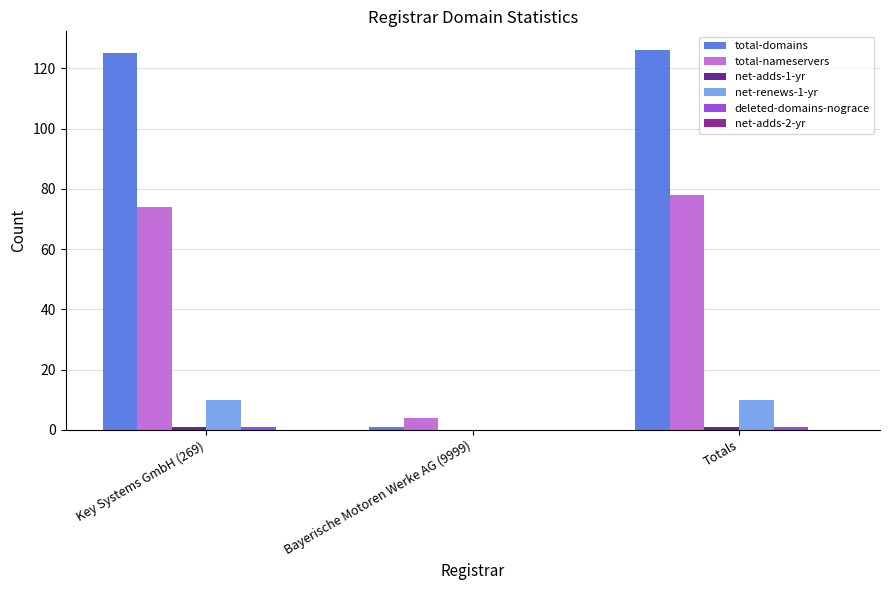

What is the total value across all series at Bayerische Motoren Werke AG (9999)?

5